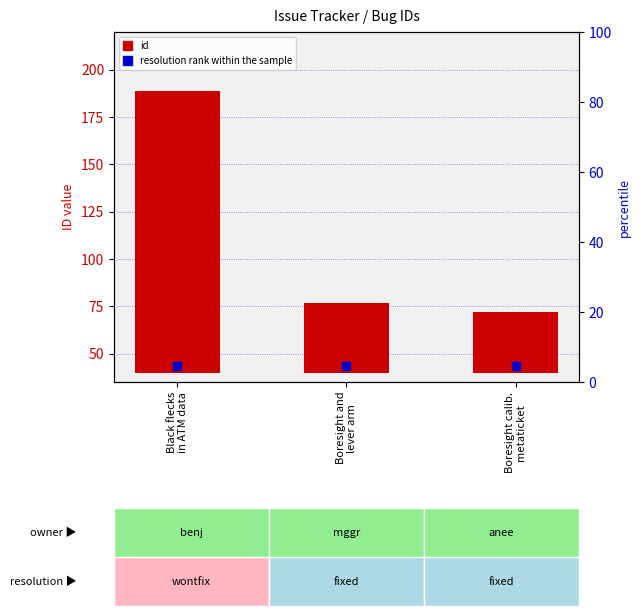

Which series has the largest total across all categories?

id